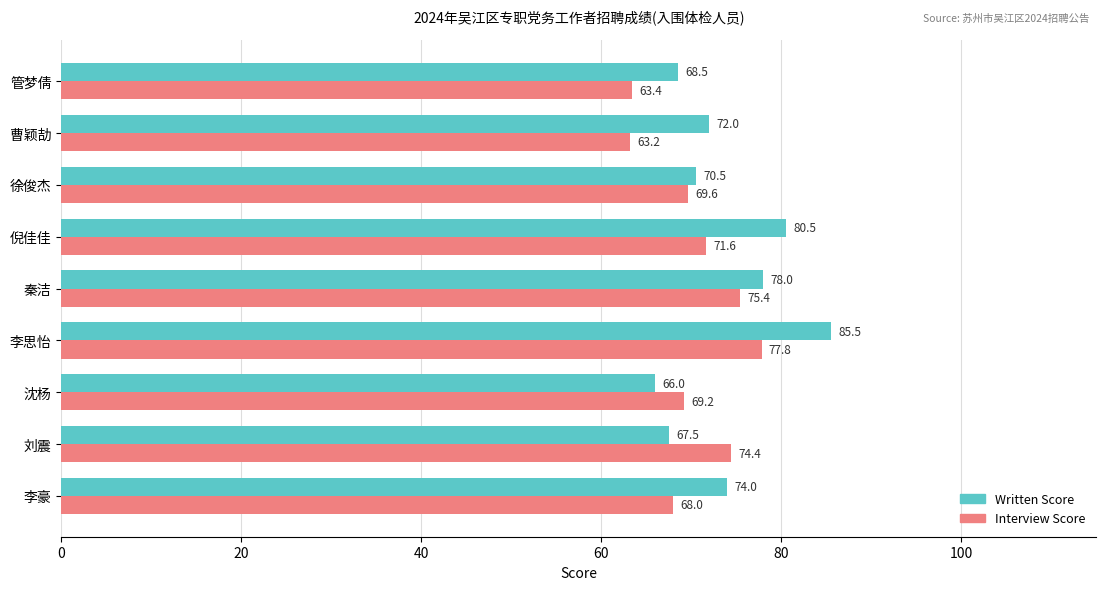

What are all the series names shown in the legend?

Written Score, Interview Score